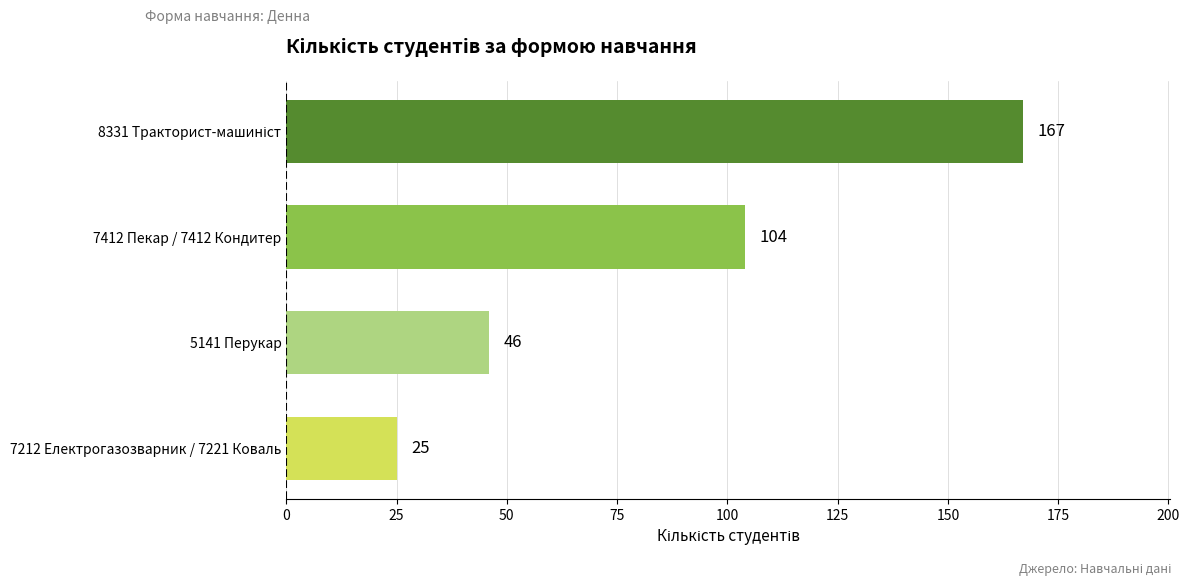

Reading bottom to top, extract all data points from this chart.

25	46	104	167